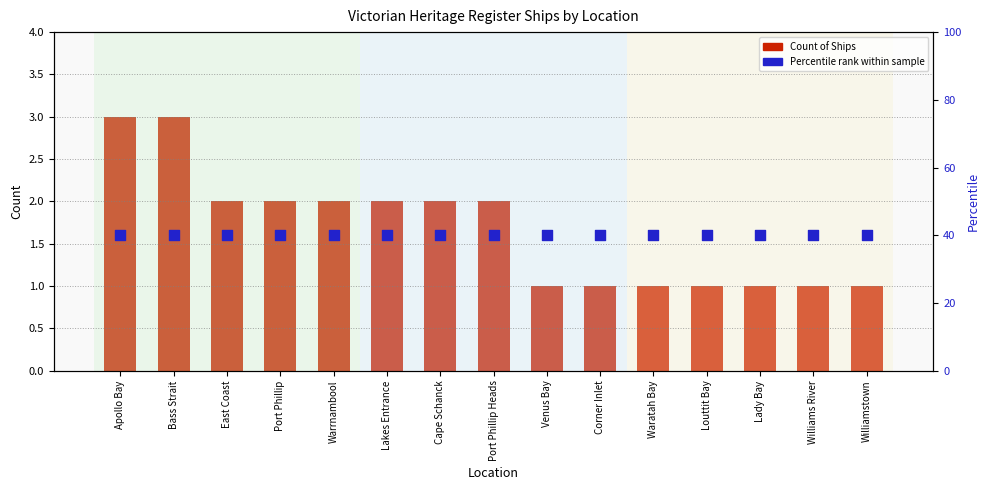

Which series contains the highest Y value?

Percentile rank within sample